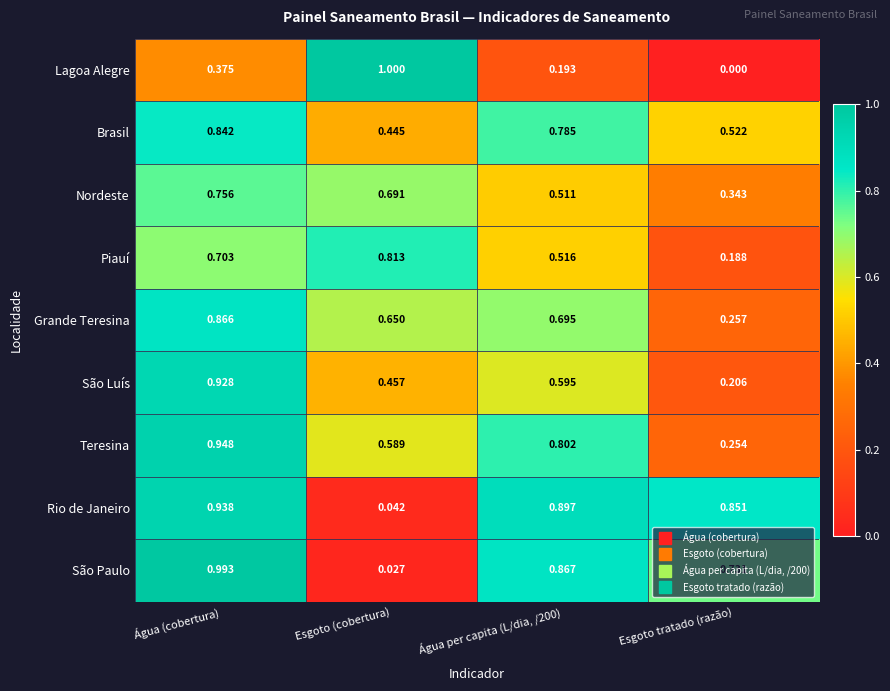

At which category does the chart reach its minimum across all series?

Esgoto tratado (razão)